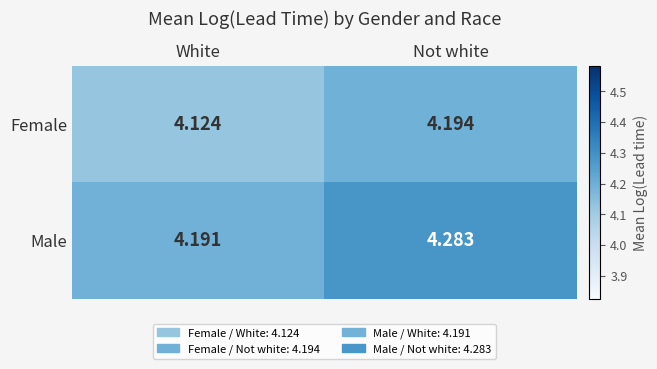

Which label corresponds to the largest value in the chart?

Not white